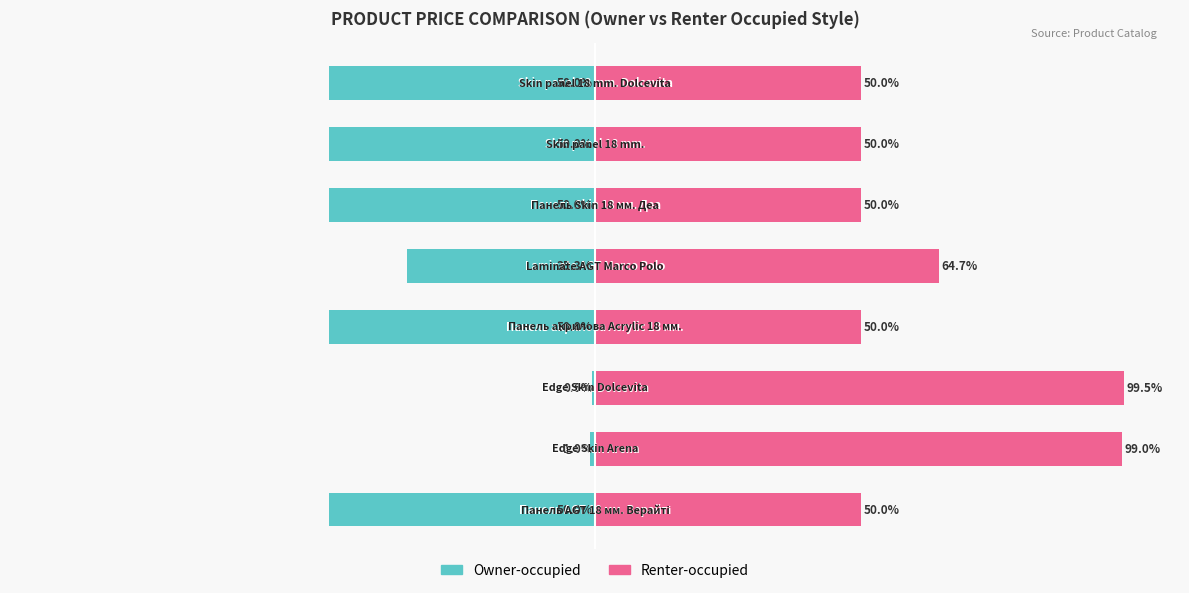

True or false: Renter-occupied has a value of 14.3 at 25.

False